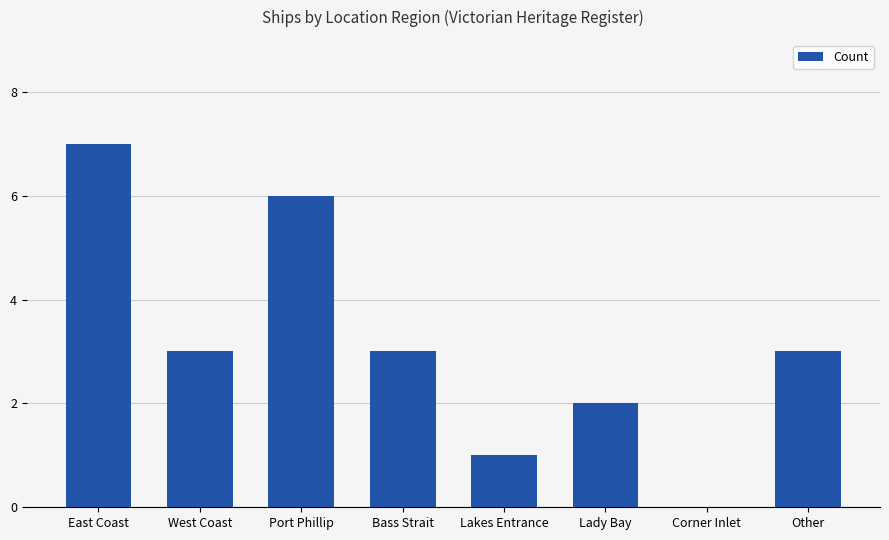

Read the value at Lakes Entrance.

1